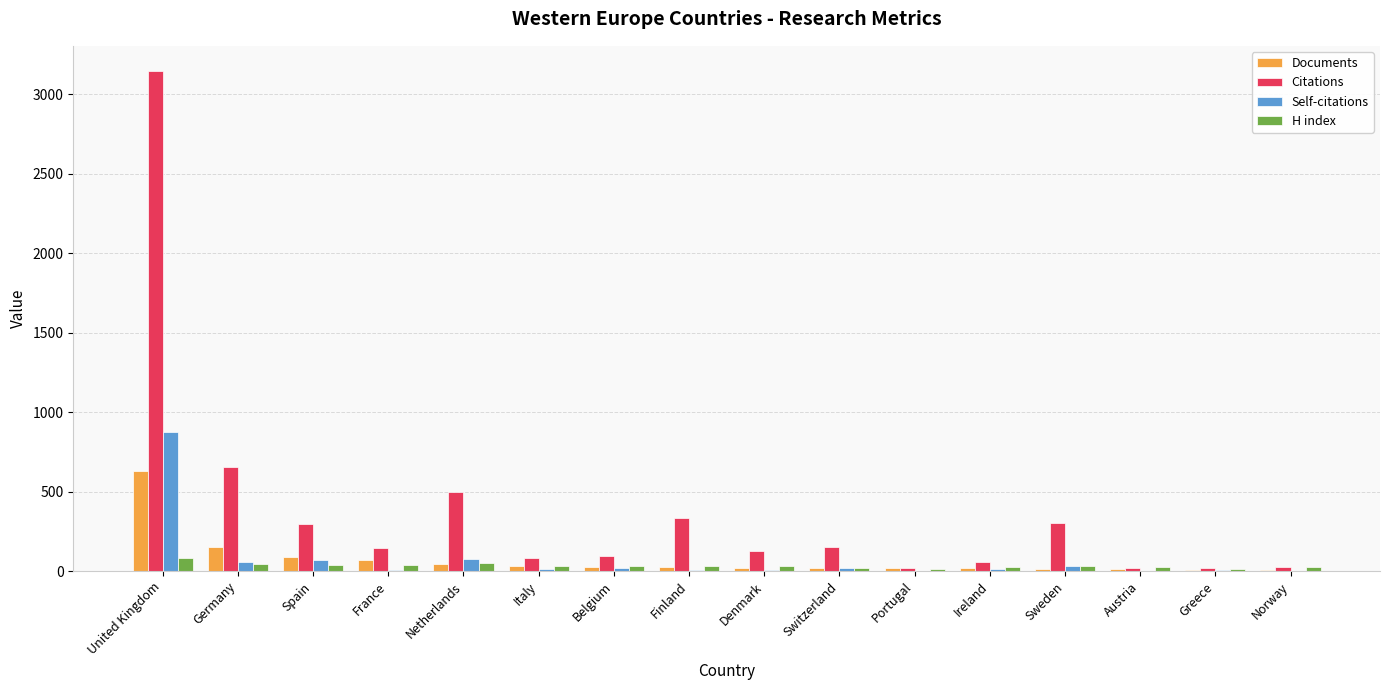

Which series has the largest total across all categories?

Citations